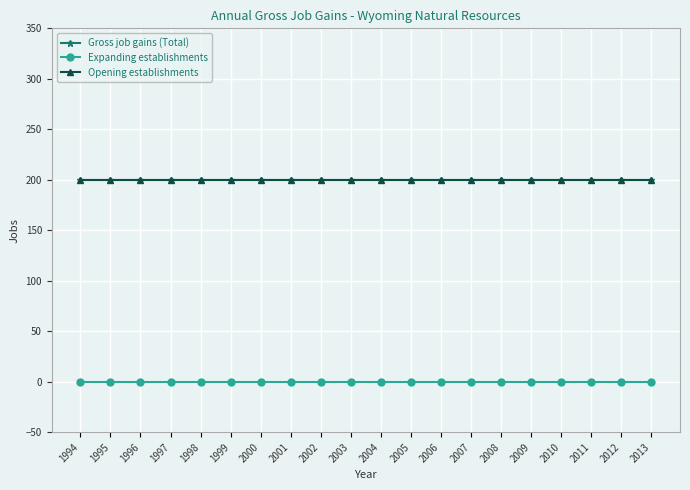

Does the chart have visible grid lines?

Yes